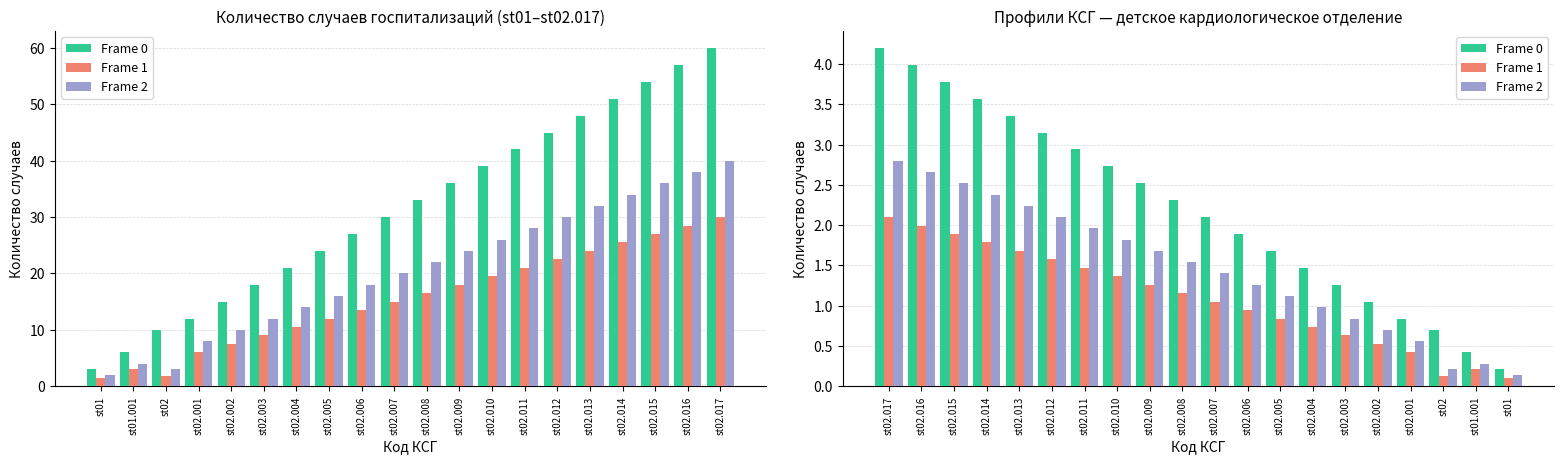

Rank the series at st02.009 from highest to lowest value.

Frame 0, Frame 2, Frame 1